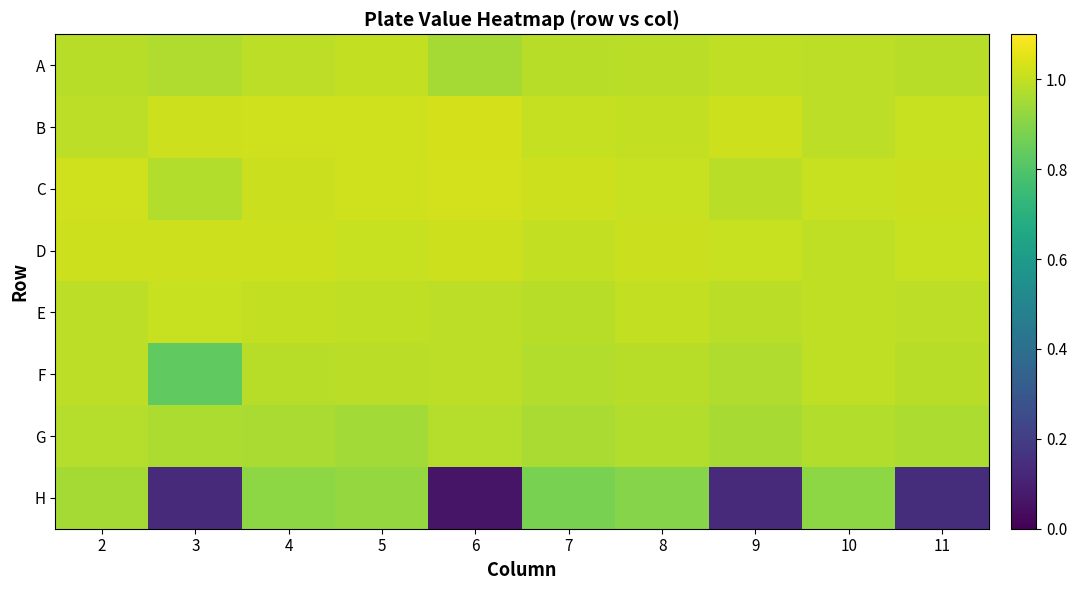

What is the total value across all series at 7?

7.8